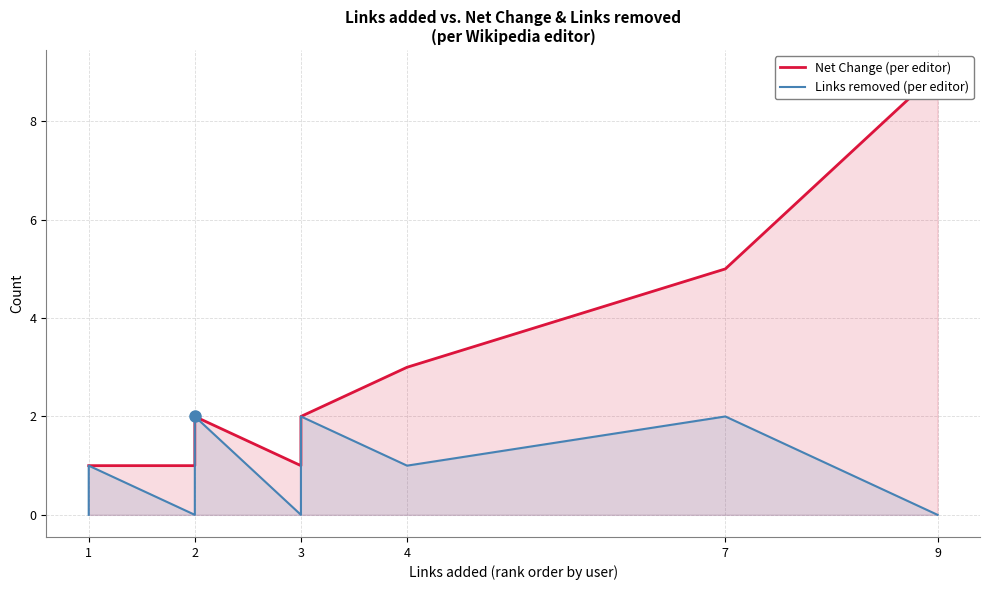

True or false: Links removed and Net Change cross at least once.

False